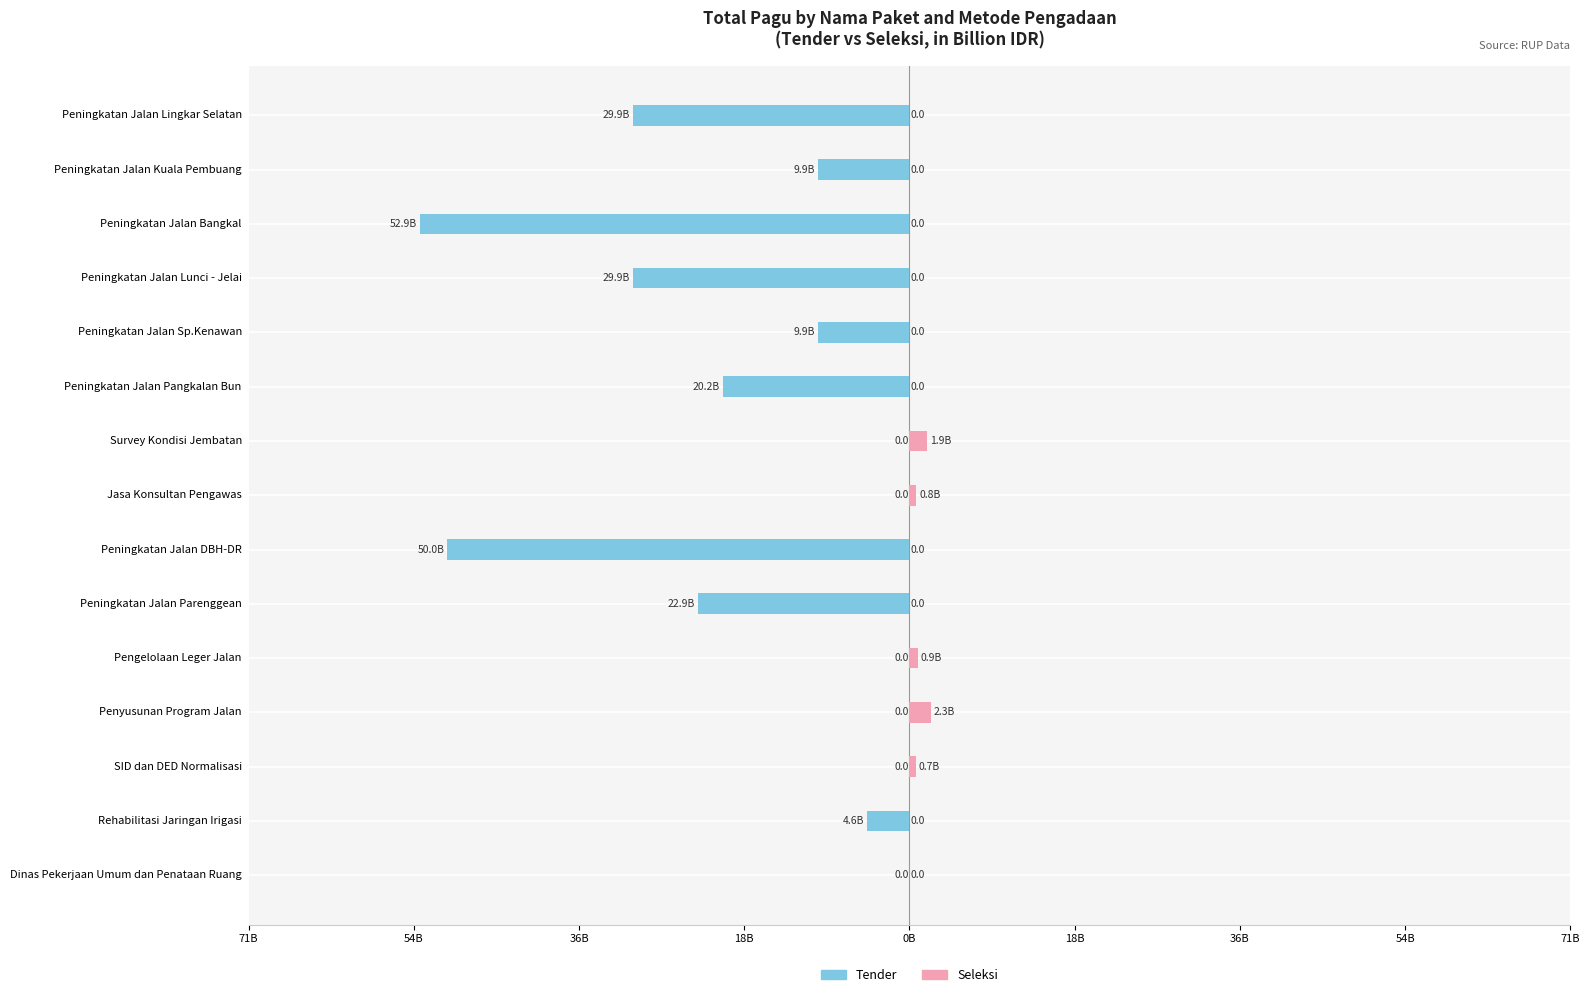

Is it true that Seleksi equals 0.0 at Peningkatan Jalan DBH-DR?

True